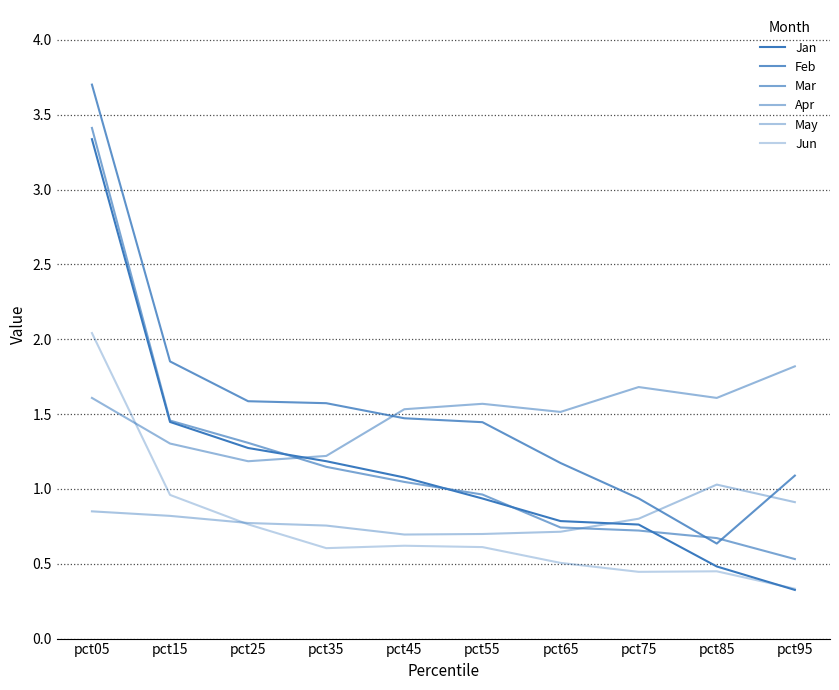

Reading left to right, what are all the values shown in this chart?

Jan: pct05=3.3	pct15=1.4	pct25=1.3	pct35=1.2	pct45=1.1	pct55=0.9	pct65=0.8	pct75=0.8	pct85=0.5	pct95=0.3
Feb: pct05=3.7	pct15=1.9	pct25=1.6	pct35=1.6	pct45=1.5	pct55=1.4	pct65=1.2	pct75=0.9	pct85=0.6	pct95=1.1
Mar: pct05=3.4	pct15=1.5	pct25=1.3	pct35=1.1	pct45=1.0	pct55=1.0	pct65=0.7	pct75=0.7	pct85=0.7	pct95=0.5
Apr: pct05=1.6	pct15=1.3	pct25=1.2	pct35=1.2	pct45=1.5	pct55=1.6	pct65=1.5	pct75=1.7	pct85=1.6	pct95=1.8
May: pct05=0.9	pct15=0.8	pct25=0.8	pct35=0.8	pct45=0.7	pct55=0.7	pct65=0.7	pct75=0.8	pct85=1.0	pct95=0.9
Jun: pct05=2.0	pct15=1.0	pct25=0.8	pct35=0.6	pct45=0.6	pct55=0.6	pct65=0.5	pct75=0.4	pct85=0.4	pct95=0.3